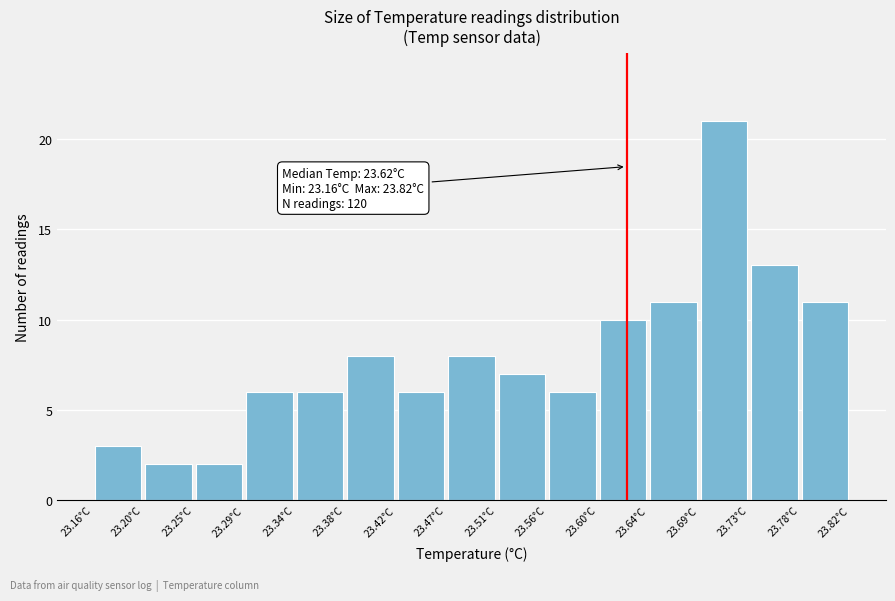

Over which range of the x-axis is the bar tallest?

23.688 to 23.732